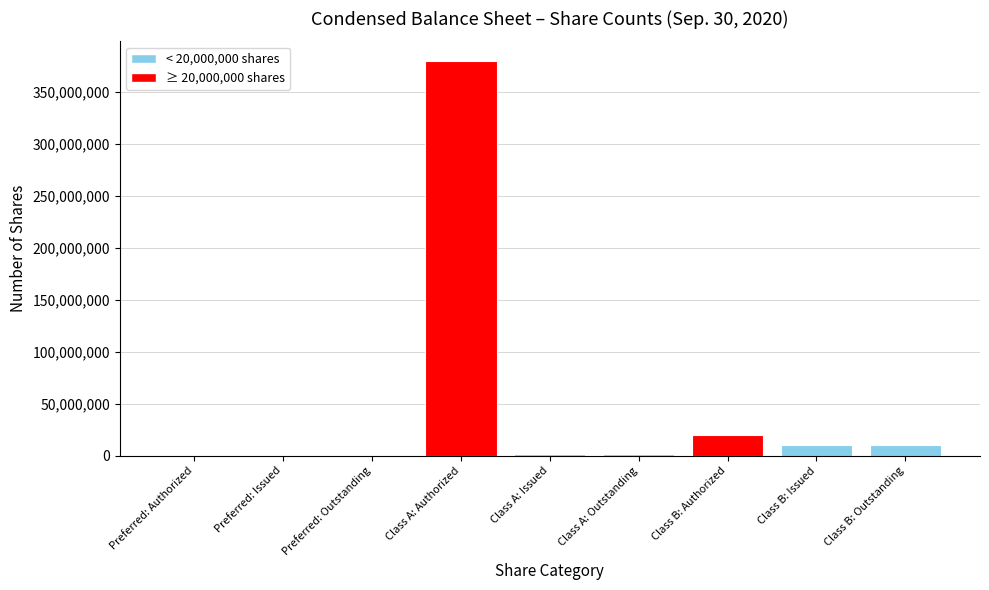

The value at Class B: Authorized is 20000000. True or false?

True